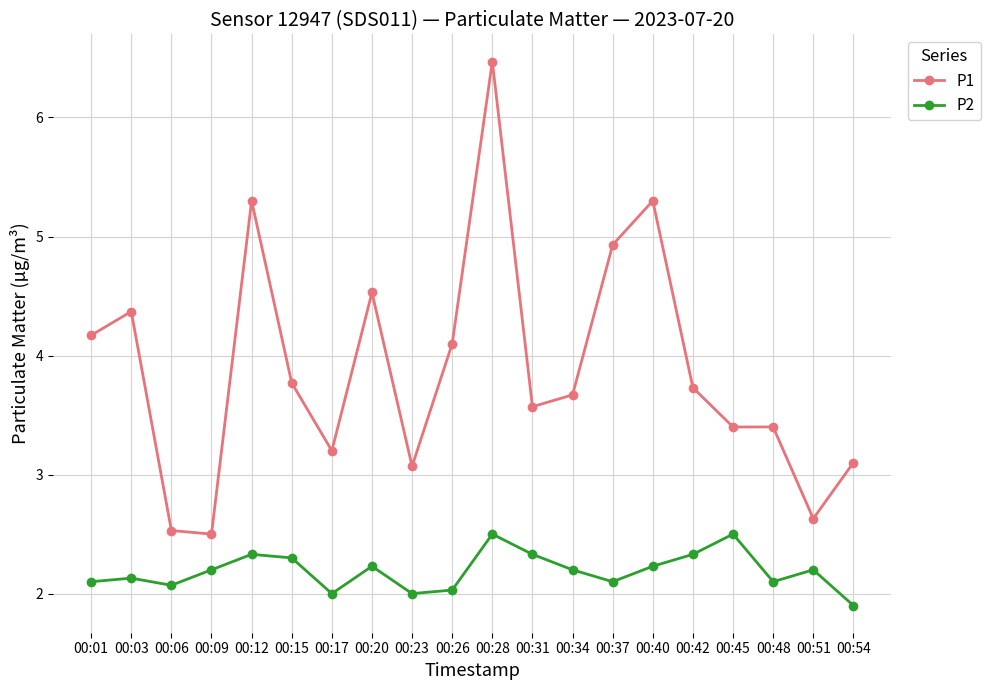

What is the value of the P2 point at the 18th from the left?

2.1